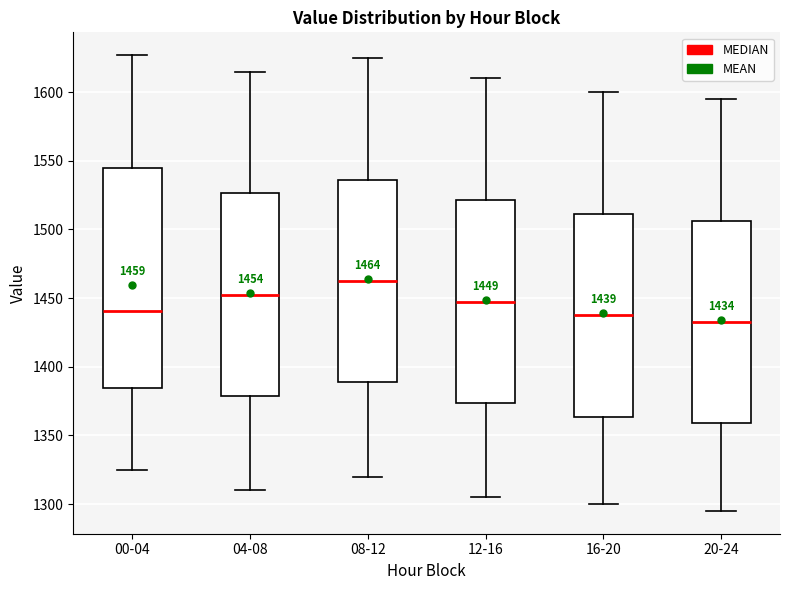

Which box's median line is the highest?

08-12